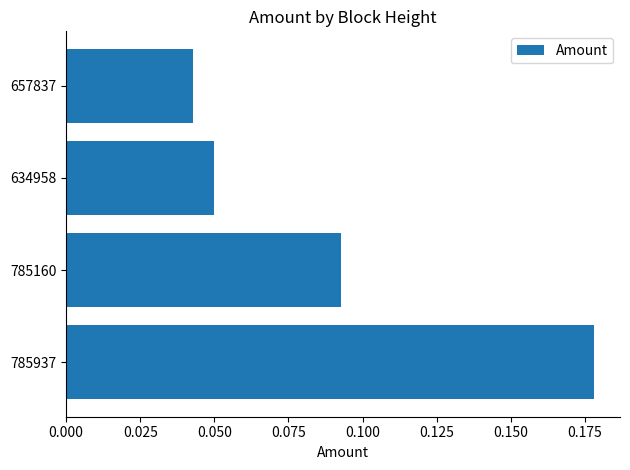

Where is the data nearest to the value 0?

657837